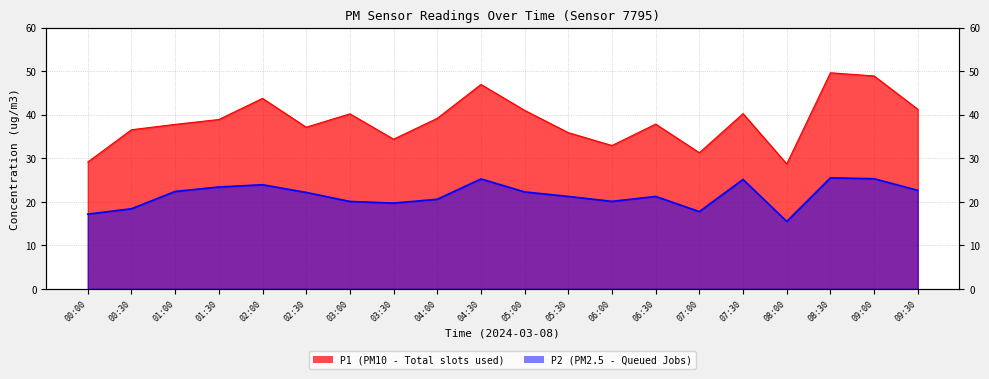

How many distinct data groups are displayed?

2